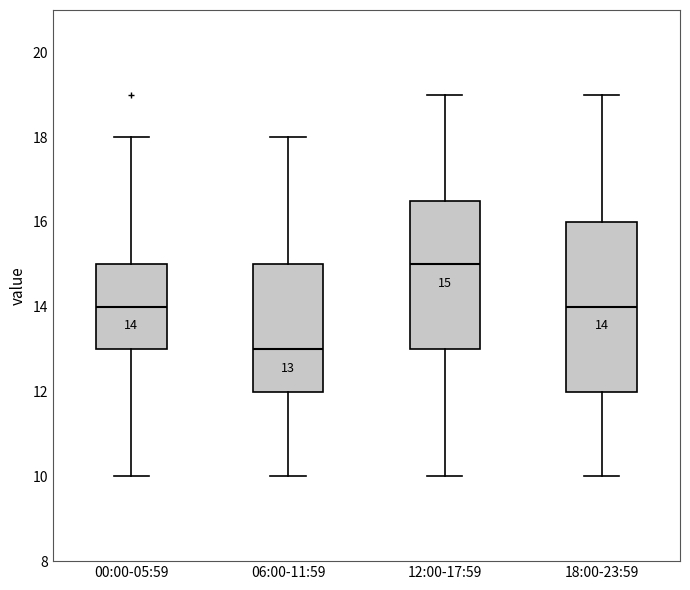

Comparing the boxes themselves (not the whiskers), which one is the tallest?

18:00-23:59